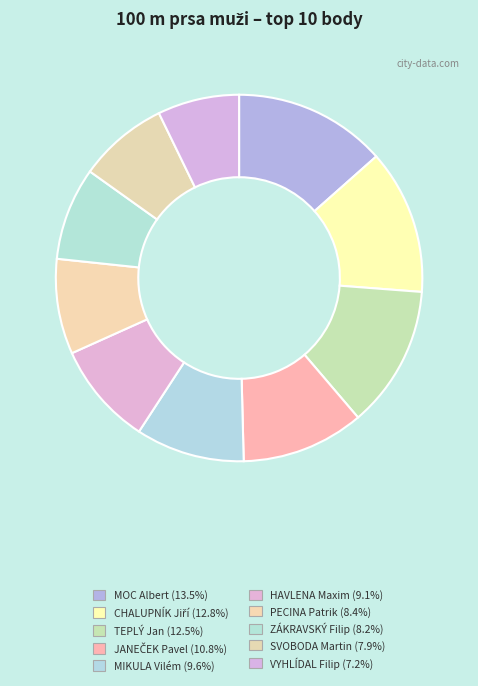

How many segments does this pie chart have?

10